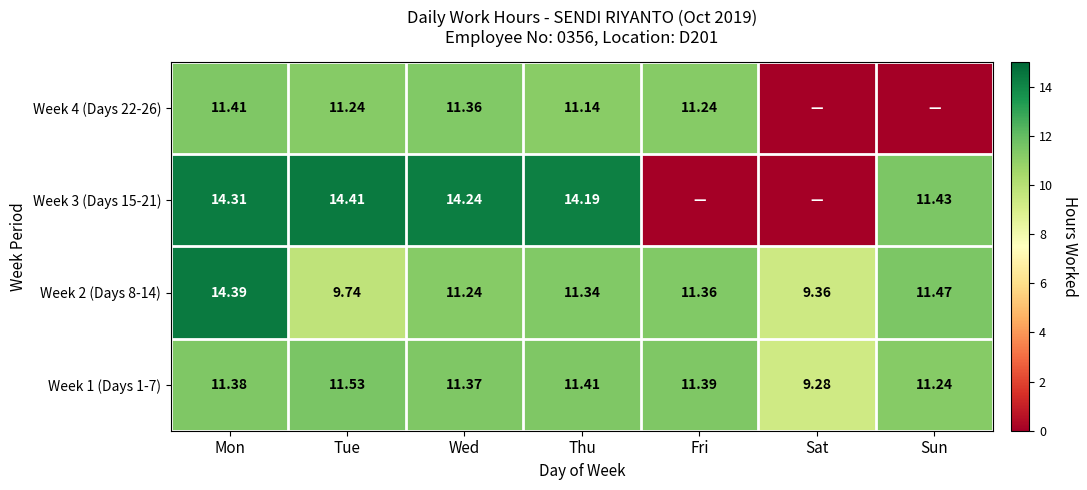

Rank the categories by Week 2 (Days 8-14) value from lowest to highest.

Sat, Tue, Wed, Thu, Fri, Sun, Mon